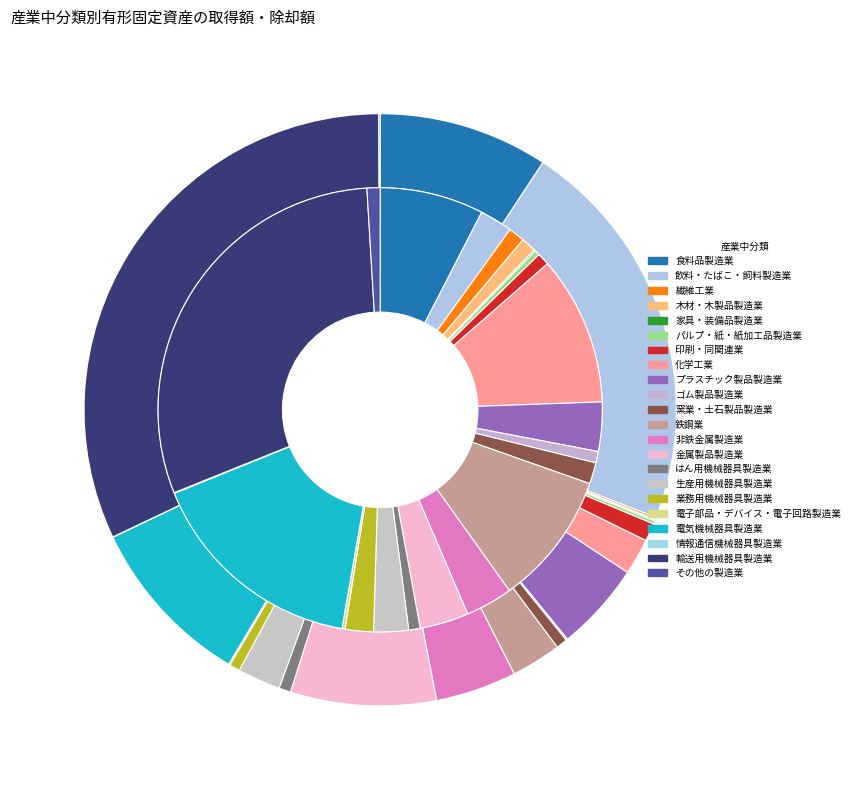

To the nearest percent, what is the difference between the largest and smallest slice percentages?

30%